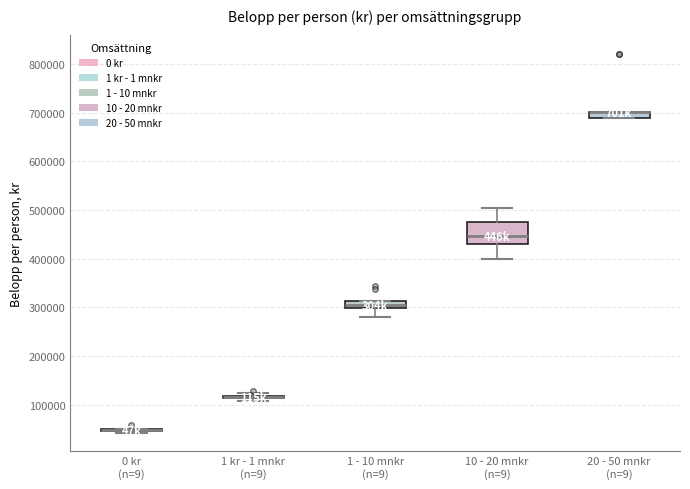

Where is the lower edge of the box for 20 - 50 mnkr (n=9) on the y-axis? The values are not printed on the chart, so give them approximately, as read against the axis.

690000